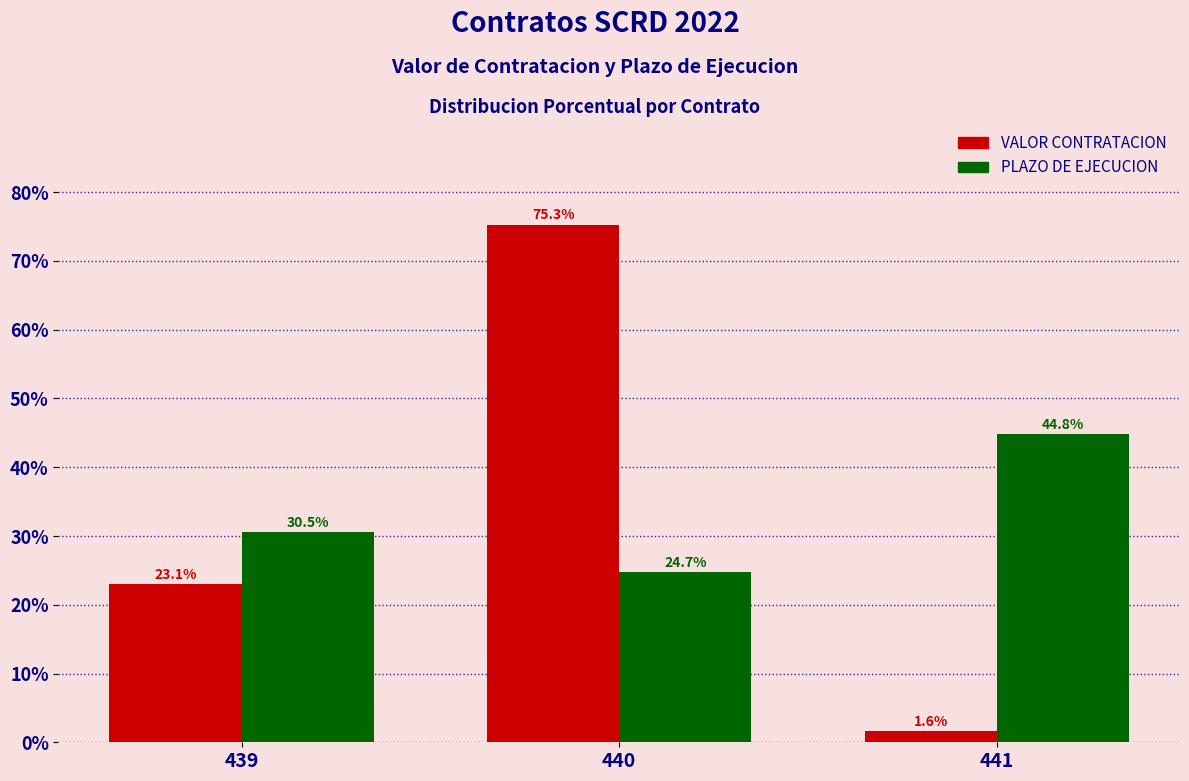

Rank the categories by VALOR CONTRATACION value from lowest to highest.

441, 439, 440